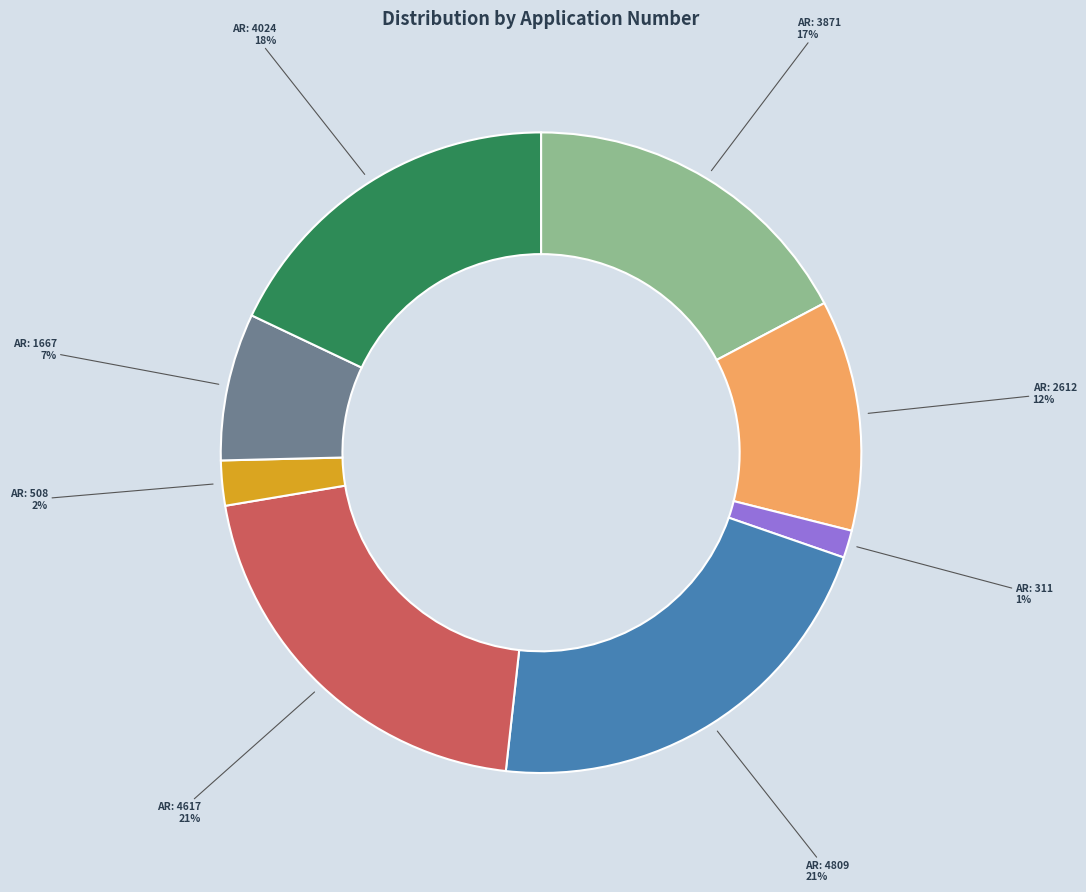

How many segments does this pie chart have?

8